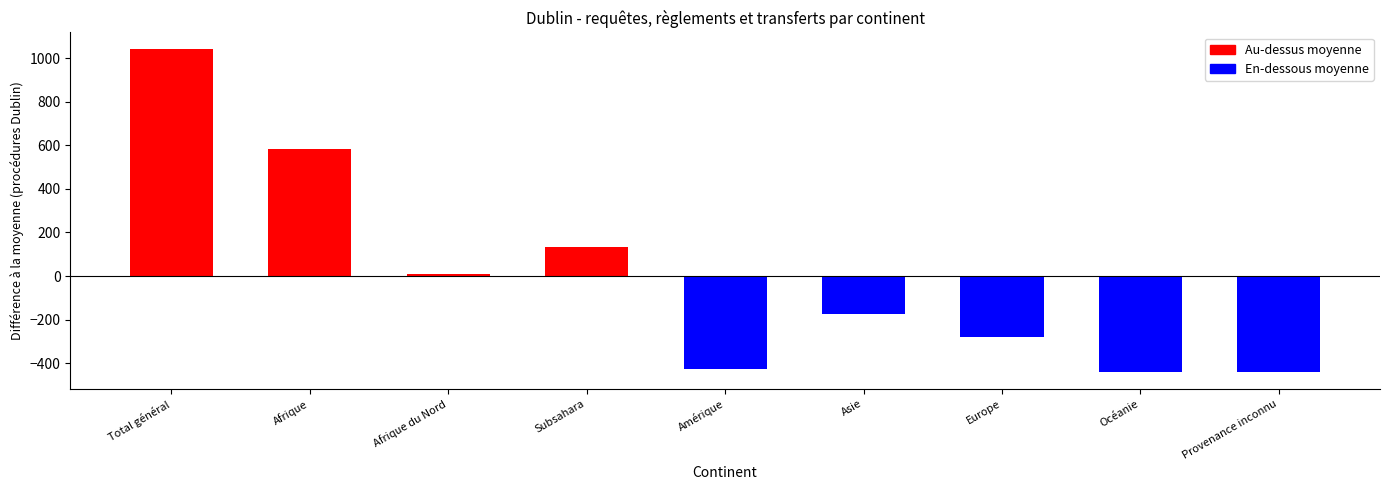

How many categories are shown in the chart?

9